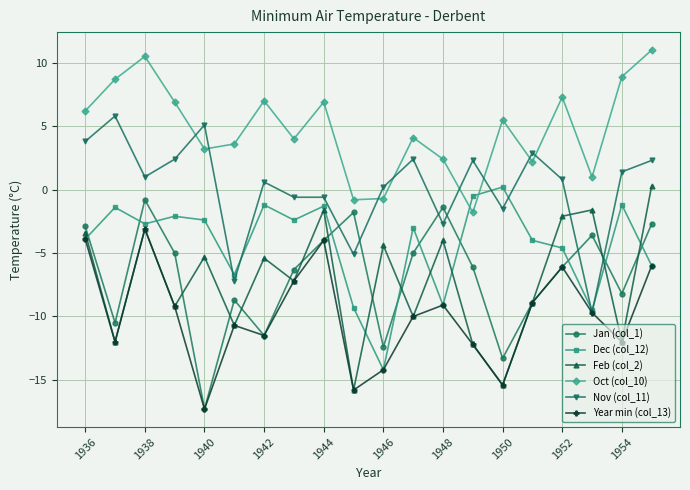

Which series has the largest total across all categories?

Oct (col_10)